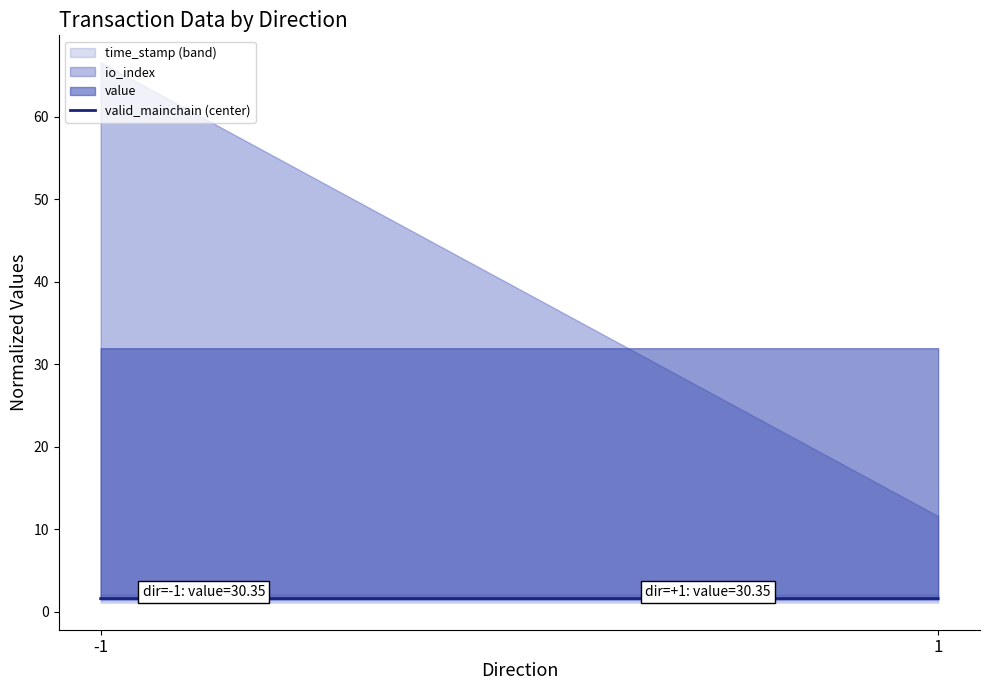

Does the chart have visible grid lines?

No